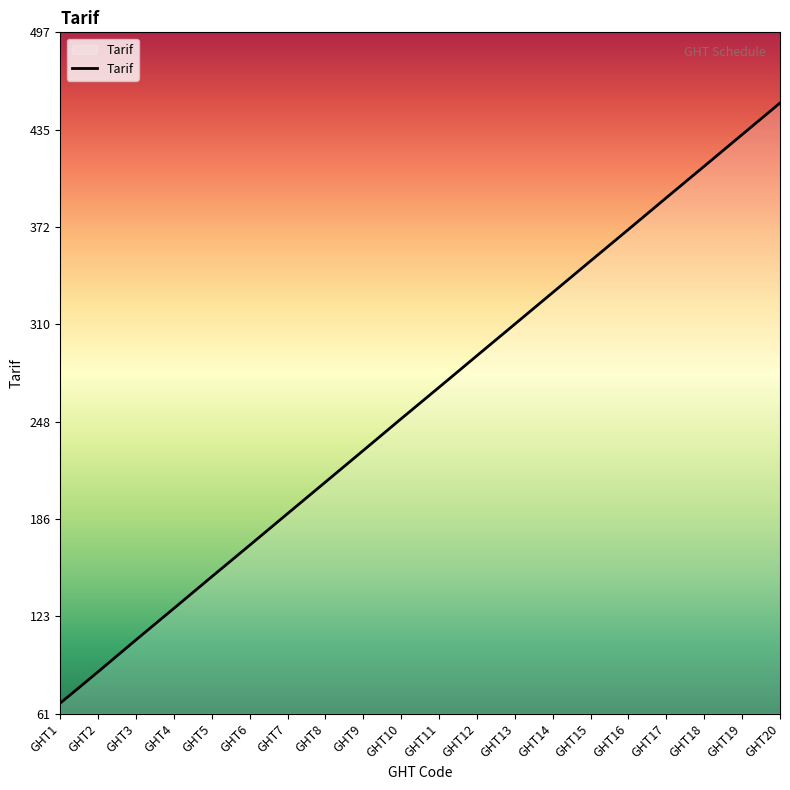

The chart shows a value of 273.3 at GHT18. True or false?

False